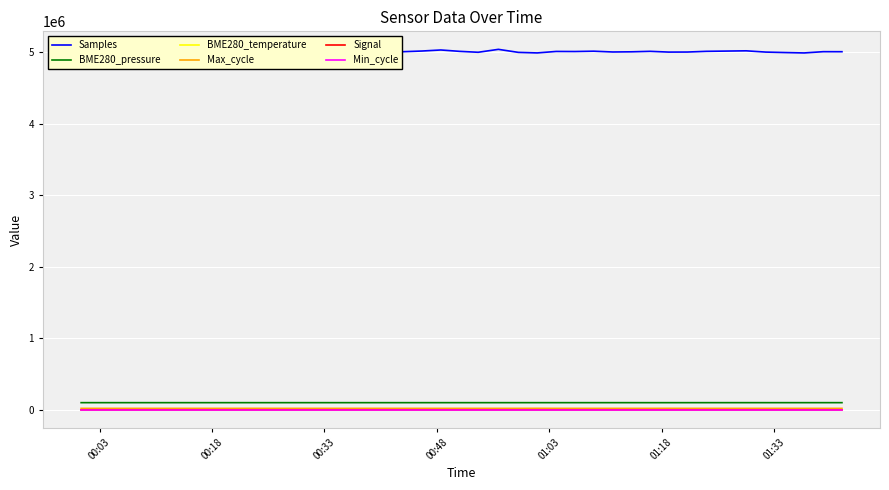

True or false: BME280_pressure and Signal cross at least once.

False